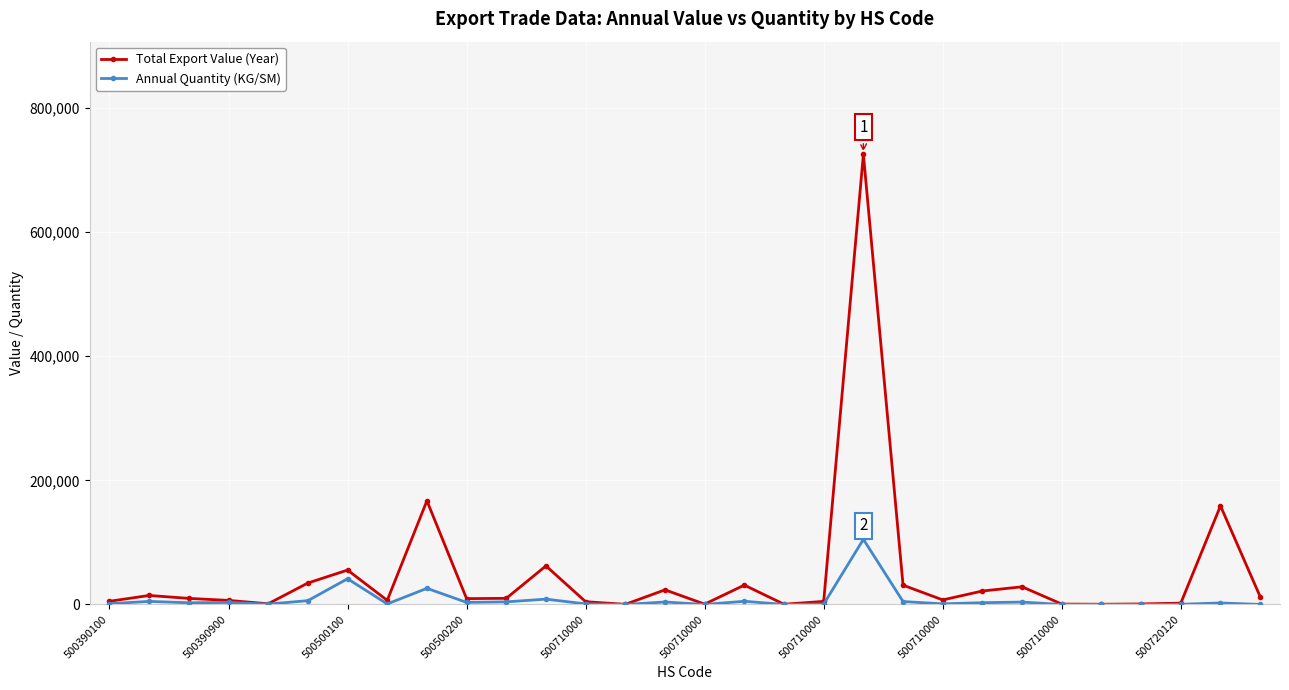

Which series has the largest total across all categories?

Total Export Value (Year)